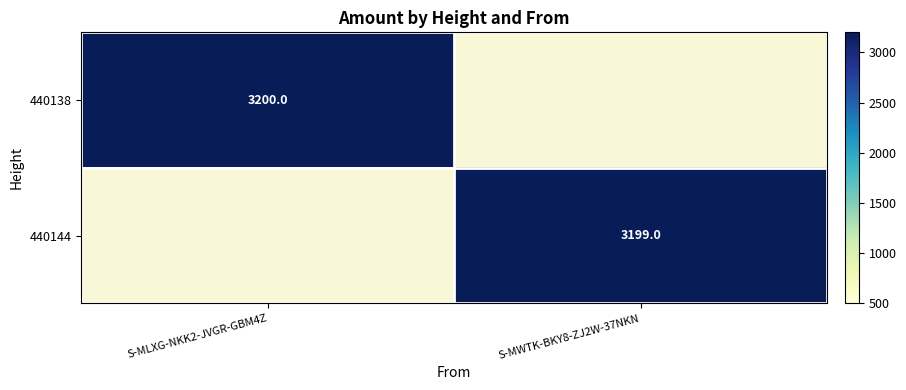

The 440138 series shows 3200 at S-MLXG-NKK2-JVGR-GBM4Z. True or false?

True